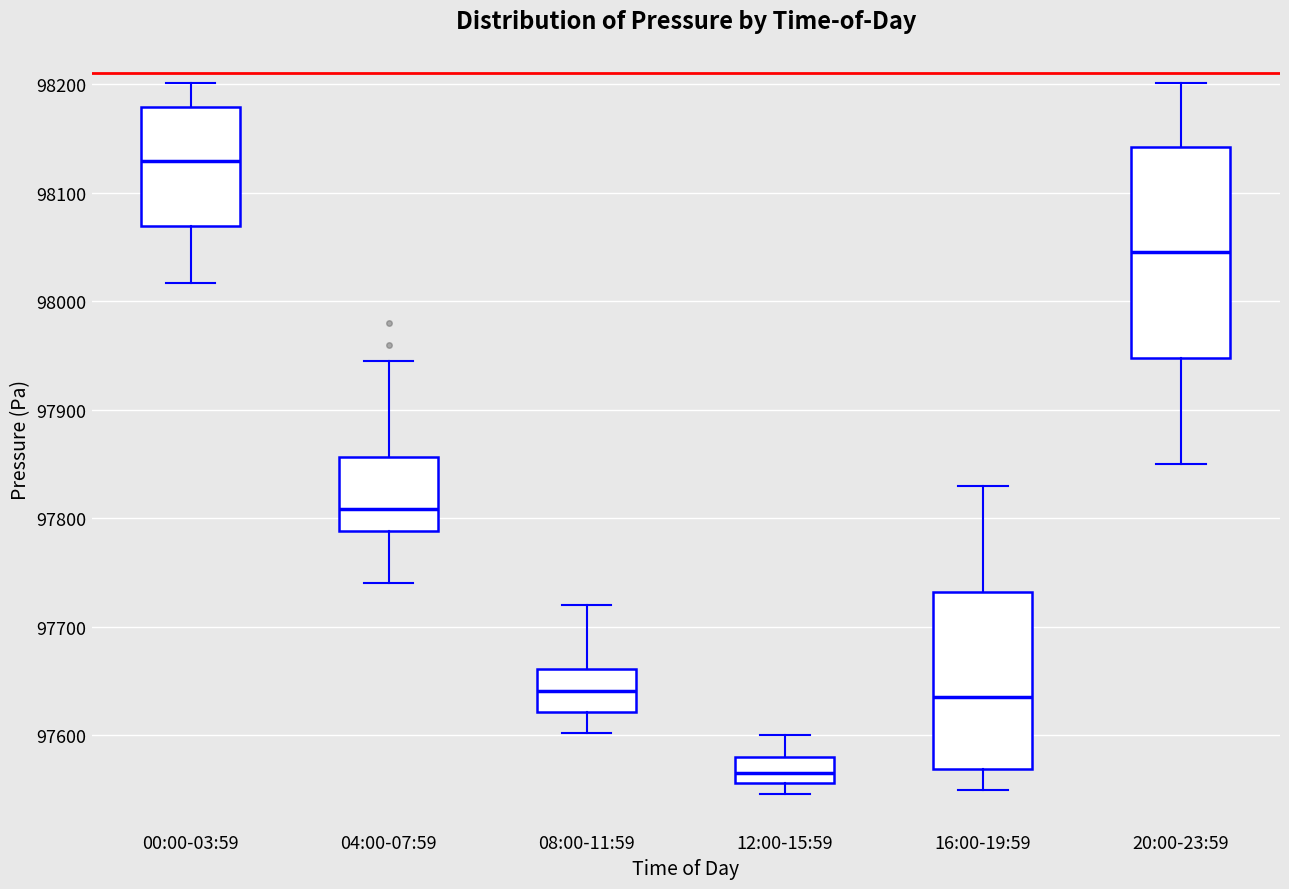

Where does the median line of the box for 00:00-03:59 sit on the y-axis? The values are not printed on the chart, so give them approximately, as read against the axis.

98130